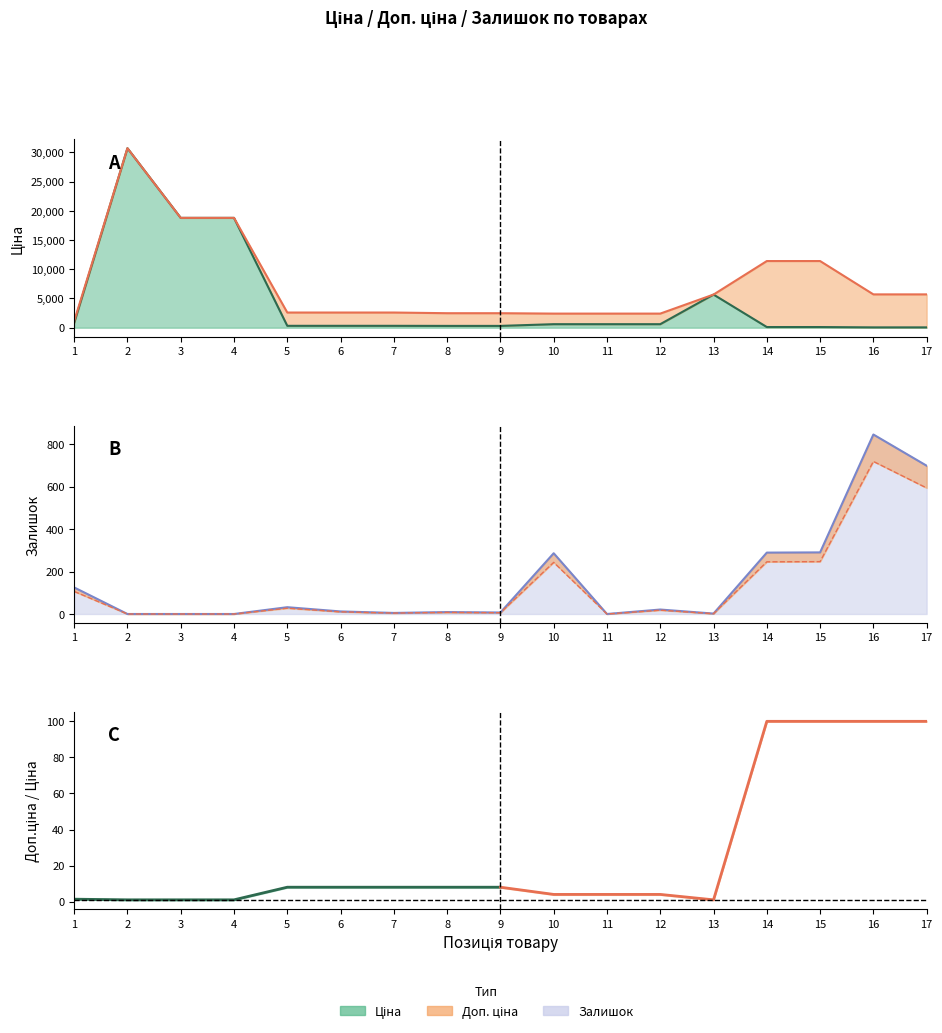

What is the difference between the Доп. ціна values at 8 and 12?

67.6